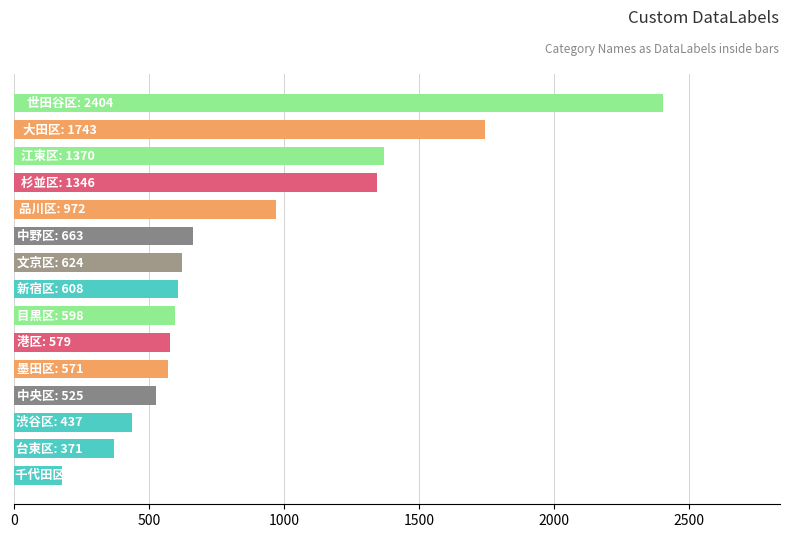

What is the difference between the maximum and second lowest values?

2033